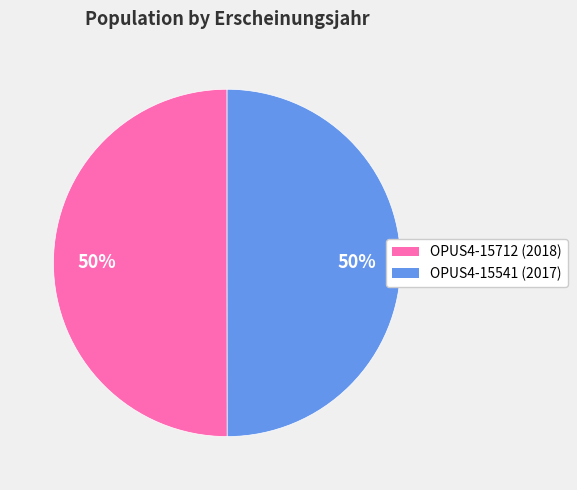

Approximately how many times larger is the value at OPUS4-15712 compared to OPUS4-15541?

1.0